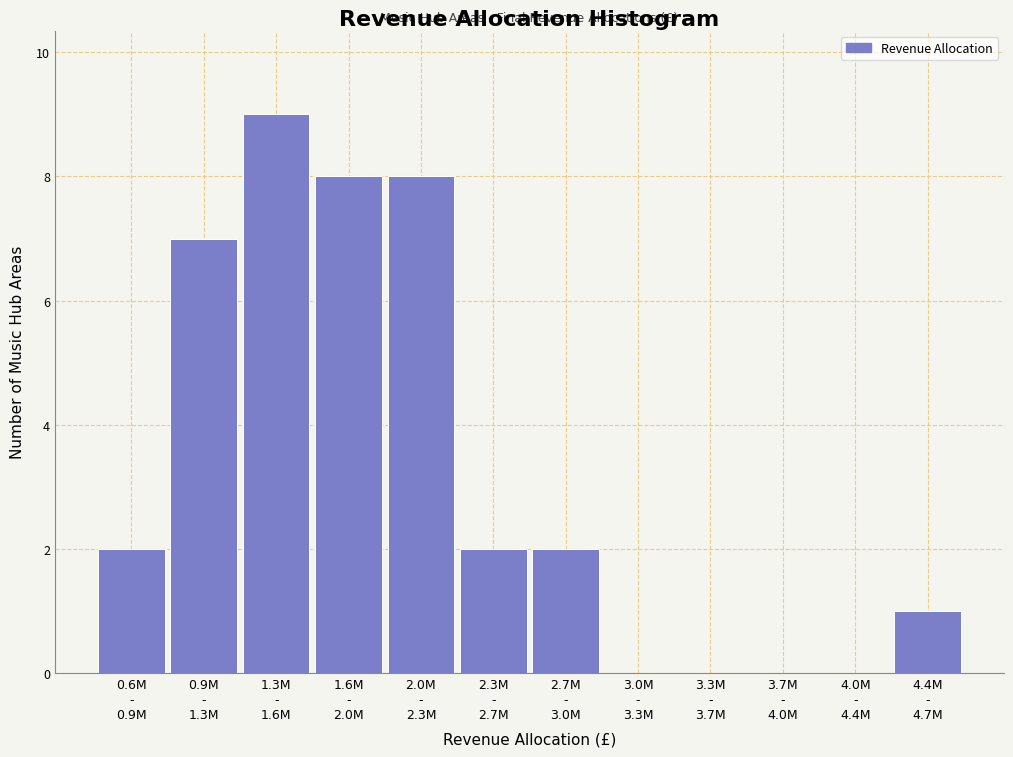

What is the sum of all values?

39